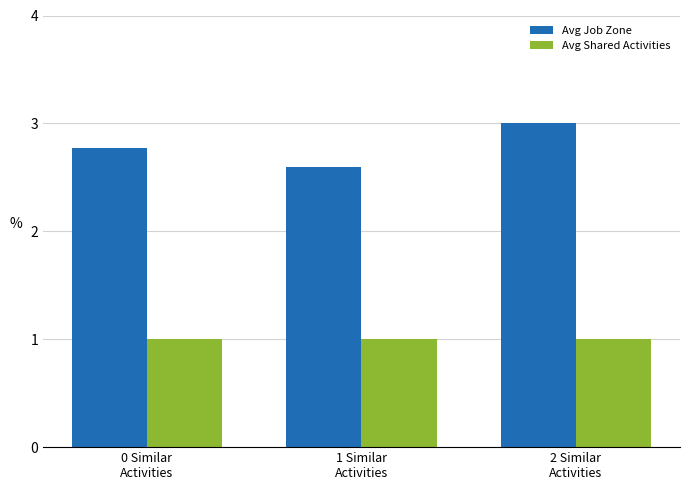

What is the minimum value shown in the chart?

1.0